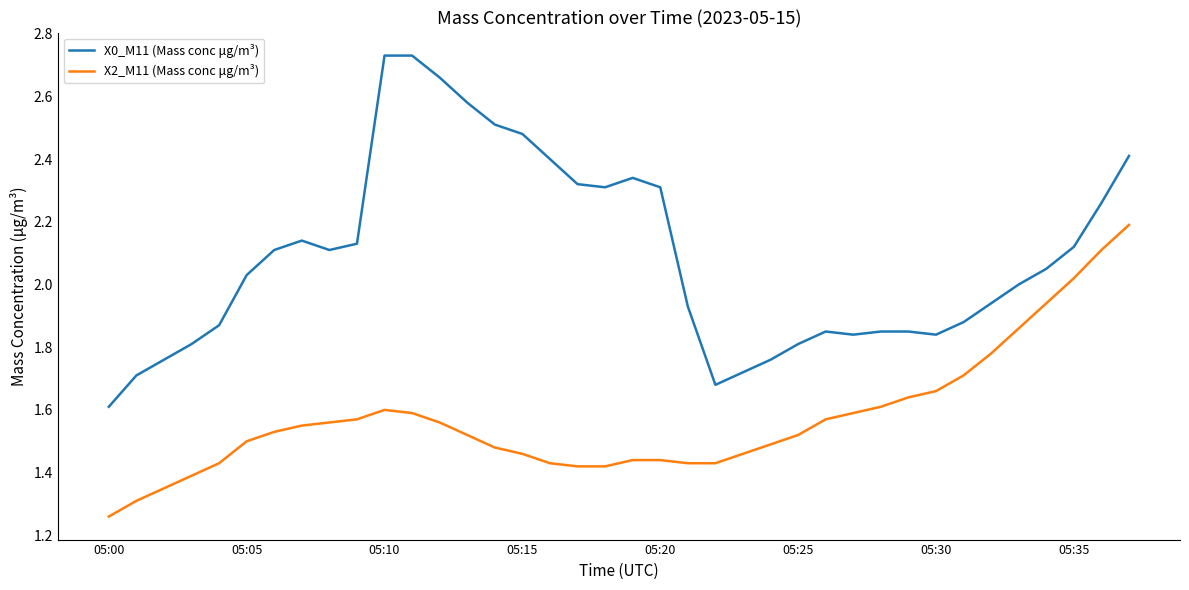

Which series has the largest range (max minus min)?

X0_M11 (Mass conc μg/m³)